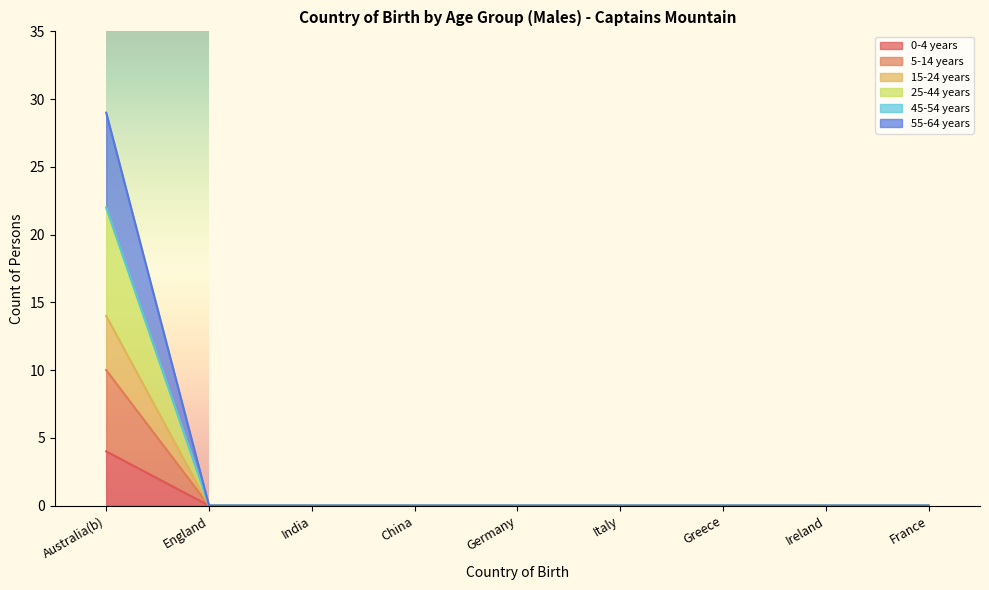

Which series changed the most between China and Ireland?

0-4 years